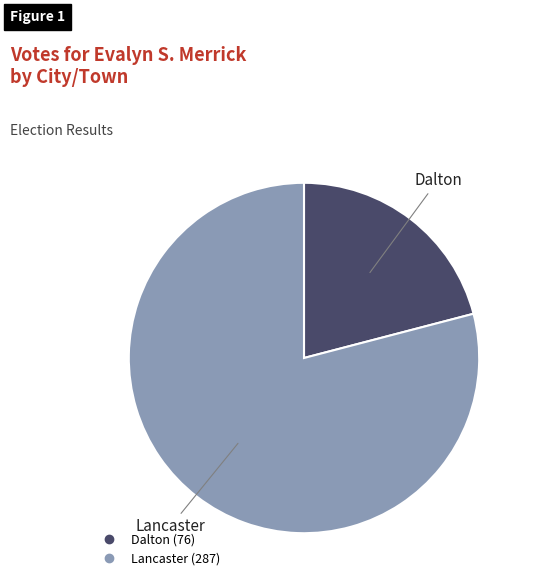

What is the ratio of the value at Lancaster to the value at Dalton?

3.8